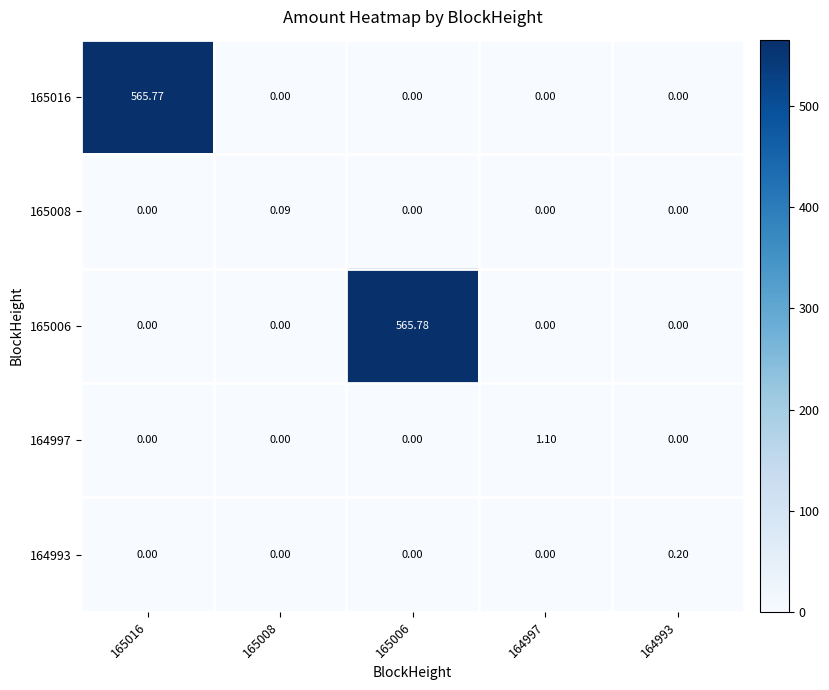

Count the number of data series in this chart.

5